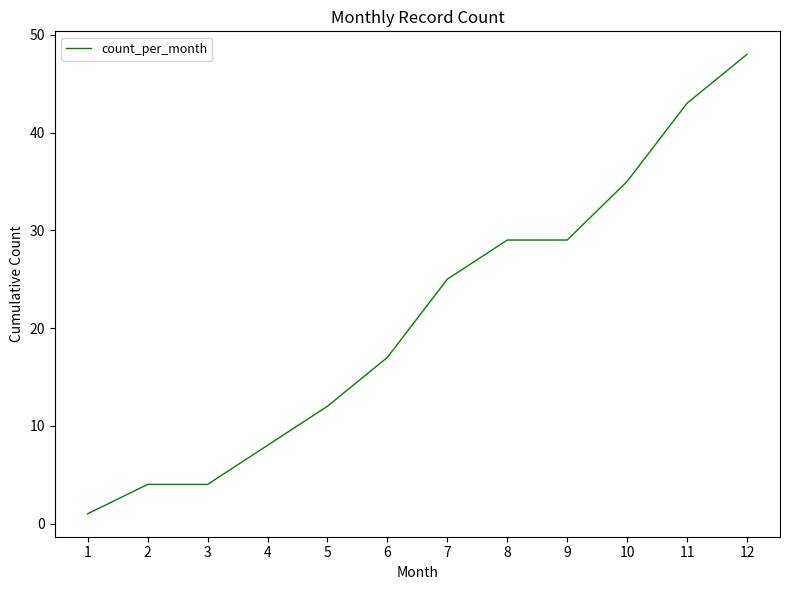

What is the difference between the maximum and second lowest values?

44